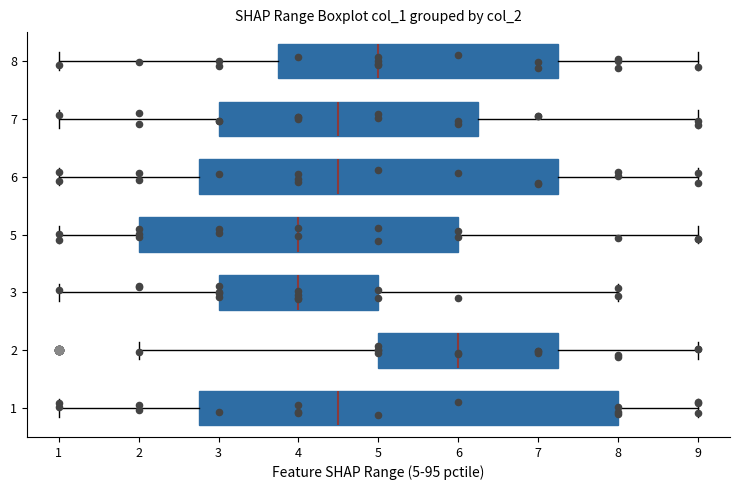

Where does the right whisker of the box at y = 6 end on the x-axis? The values are not printed on the chart, so give them approximately, as read against the axis.

9.0